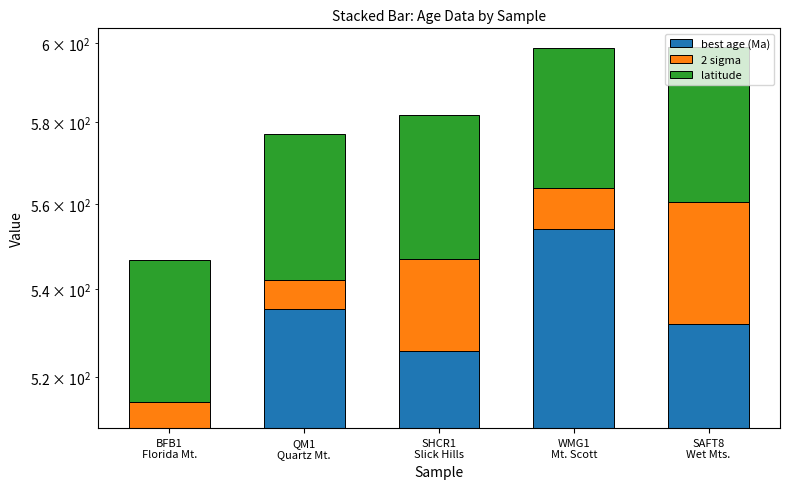

Is it true that latitude equals 58.9 at SHCR1
Slick Hills?

False